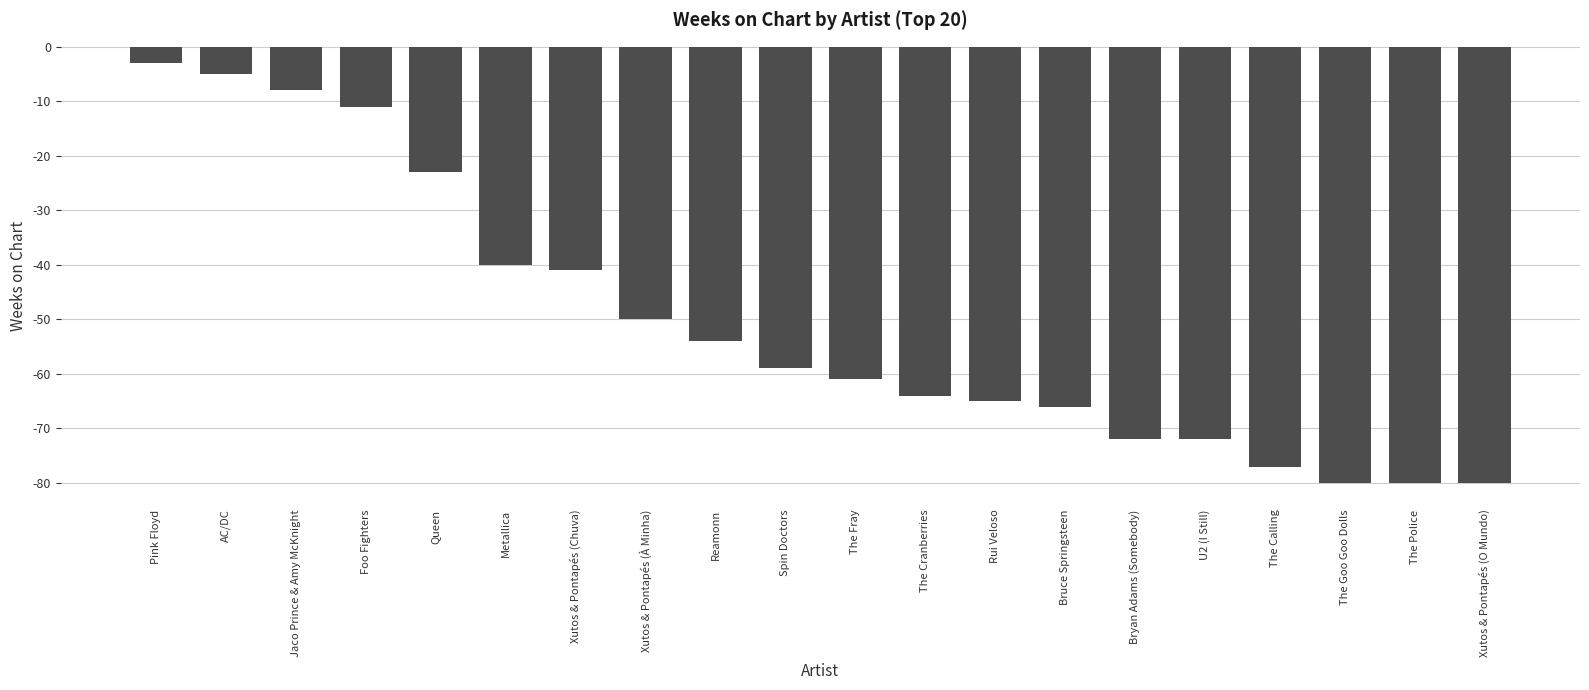

Reading left to right, list all the values displayed in this chart.

-3	-5	-8	-11	-23	-40	-41	-50	-54	-59	-61	-64	-65	-66	-72	-72	-77	-80	-80	-80